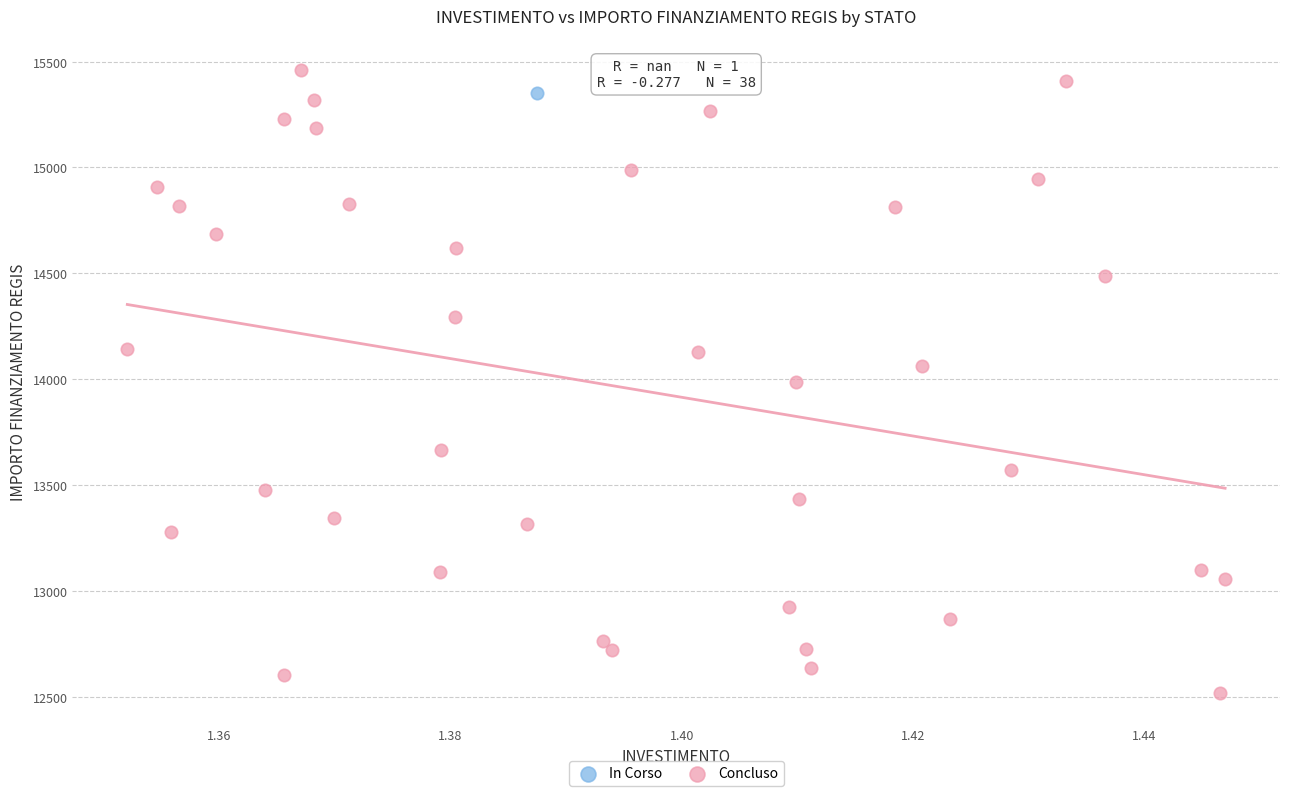

What are all the series names shown in the legend?

In Corso, Concluso